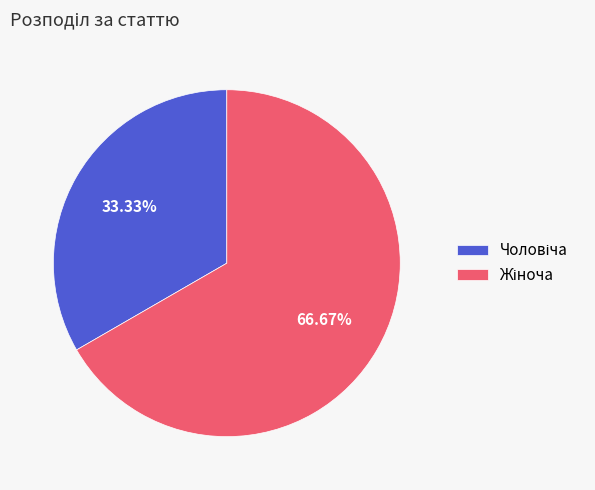

Is there any slice that represents more than half of the pie?

Yes